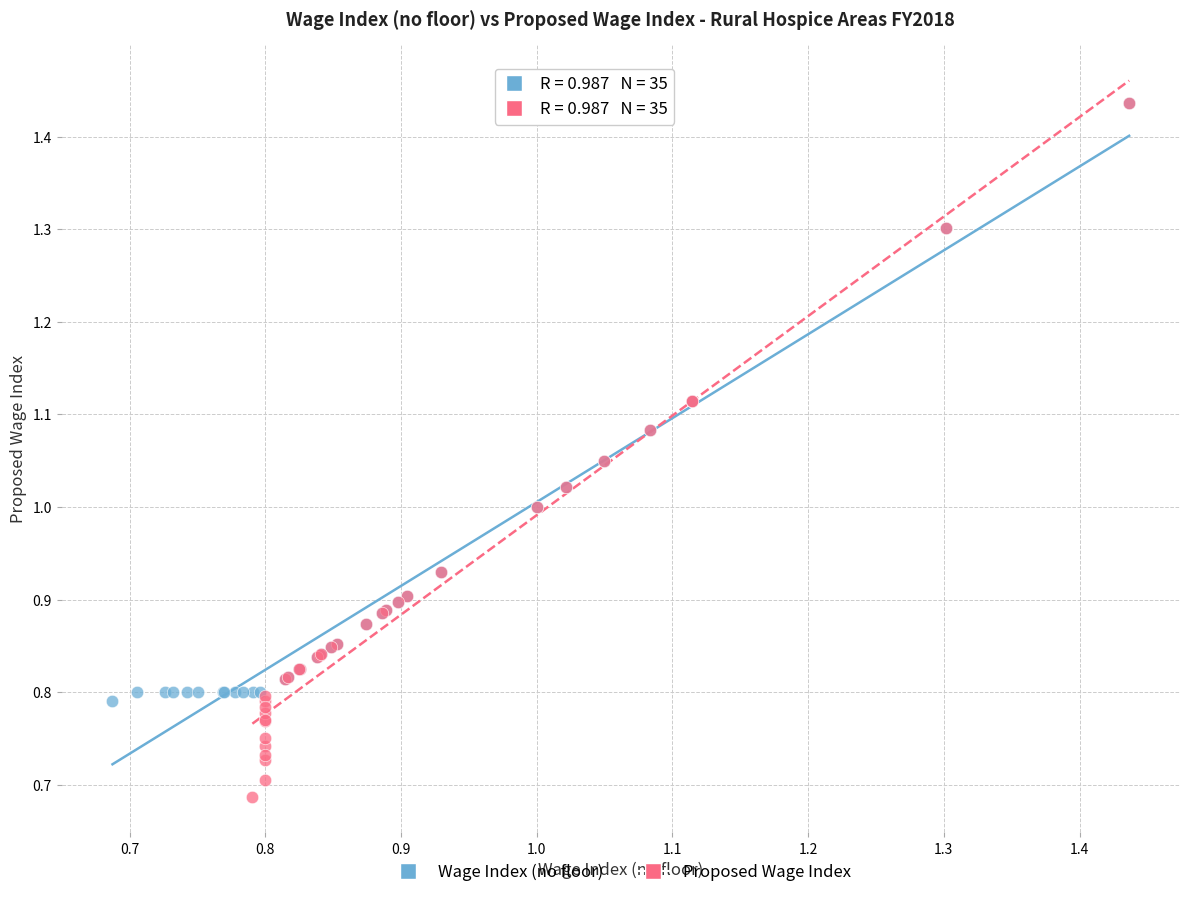

Which series has the widest spread of Y values?

Proposed Wage Index